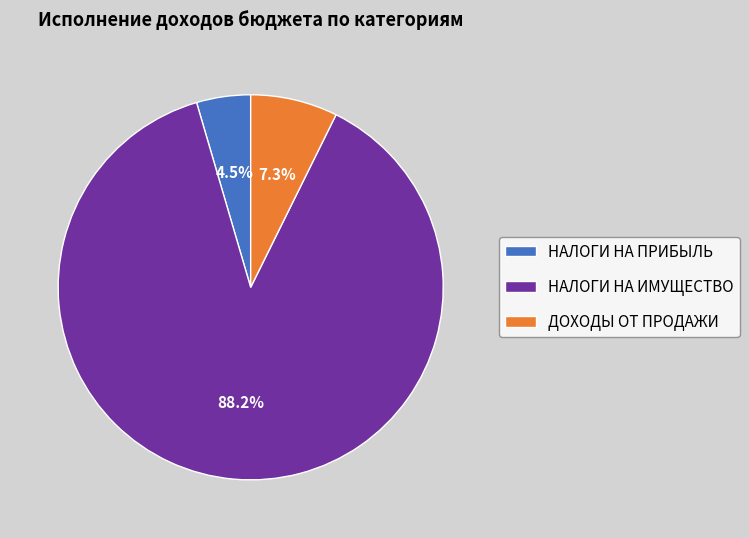

To the nearest percent, what is the difference between the largest and smallest slice percentages?

84%